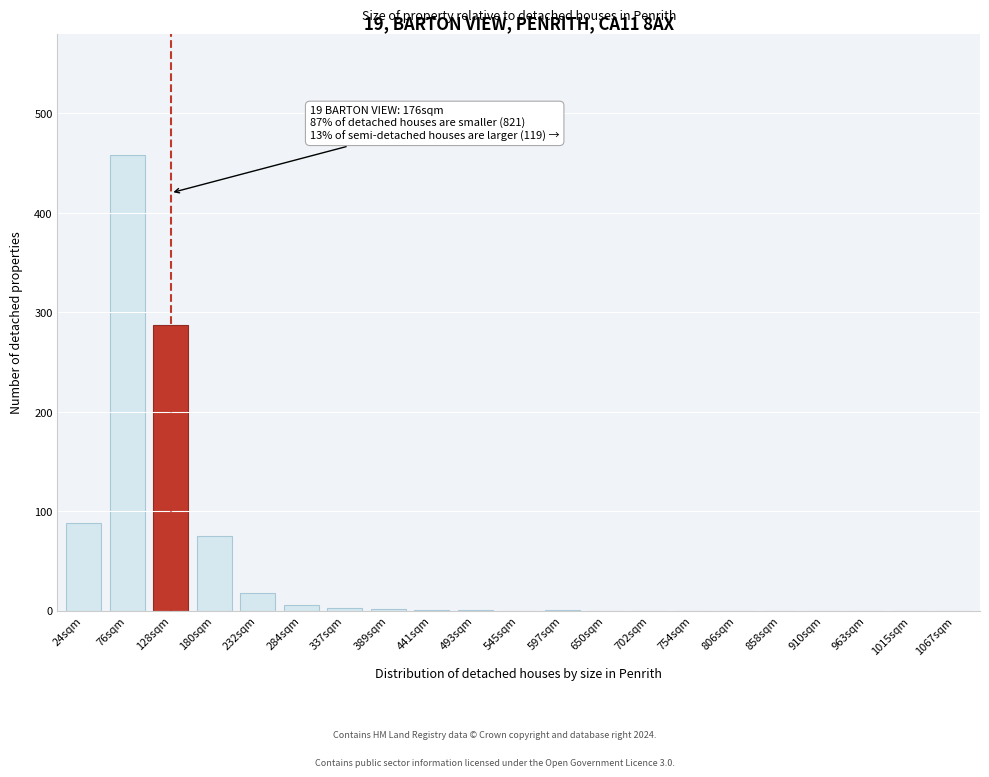

Where is the data nearest to the value 229?

128sqm